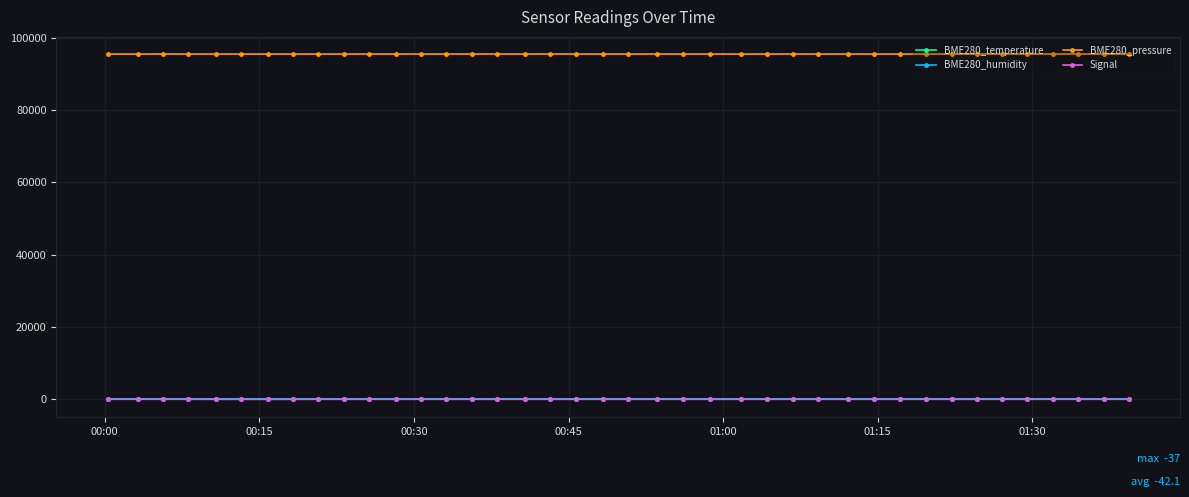

At how many categories does at least one series exceed 1592?

40